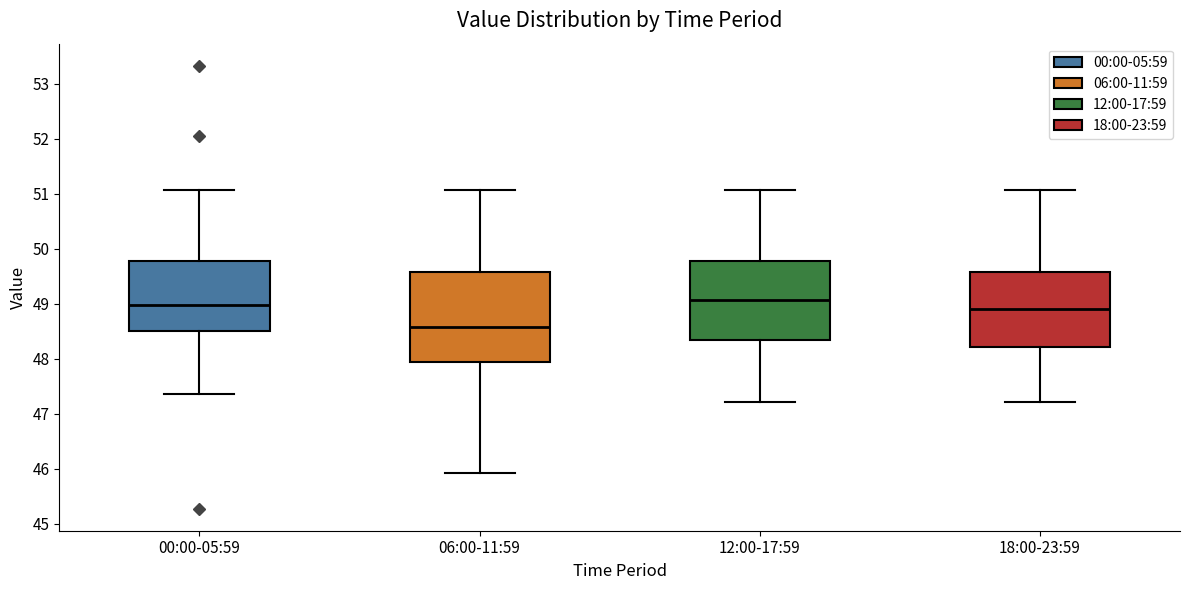

Comparing the boxes themselves (not the whiskers), which one is the tallest?

06:00-11:59